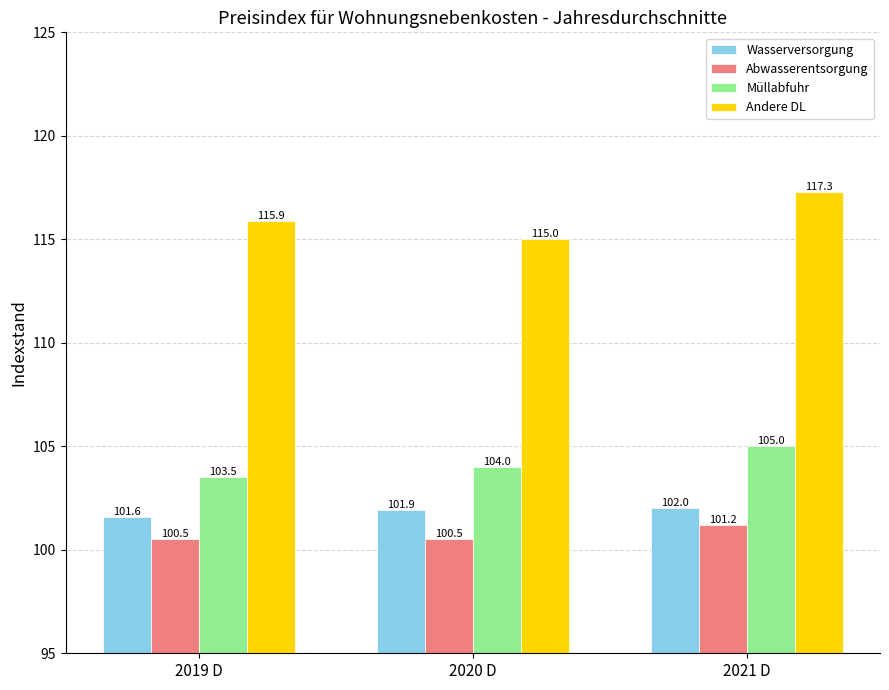

At which category is the sum across all series the highest?

2021 D